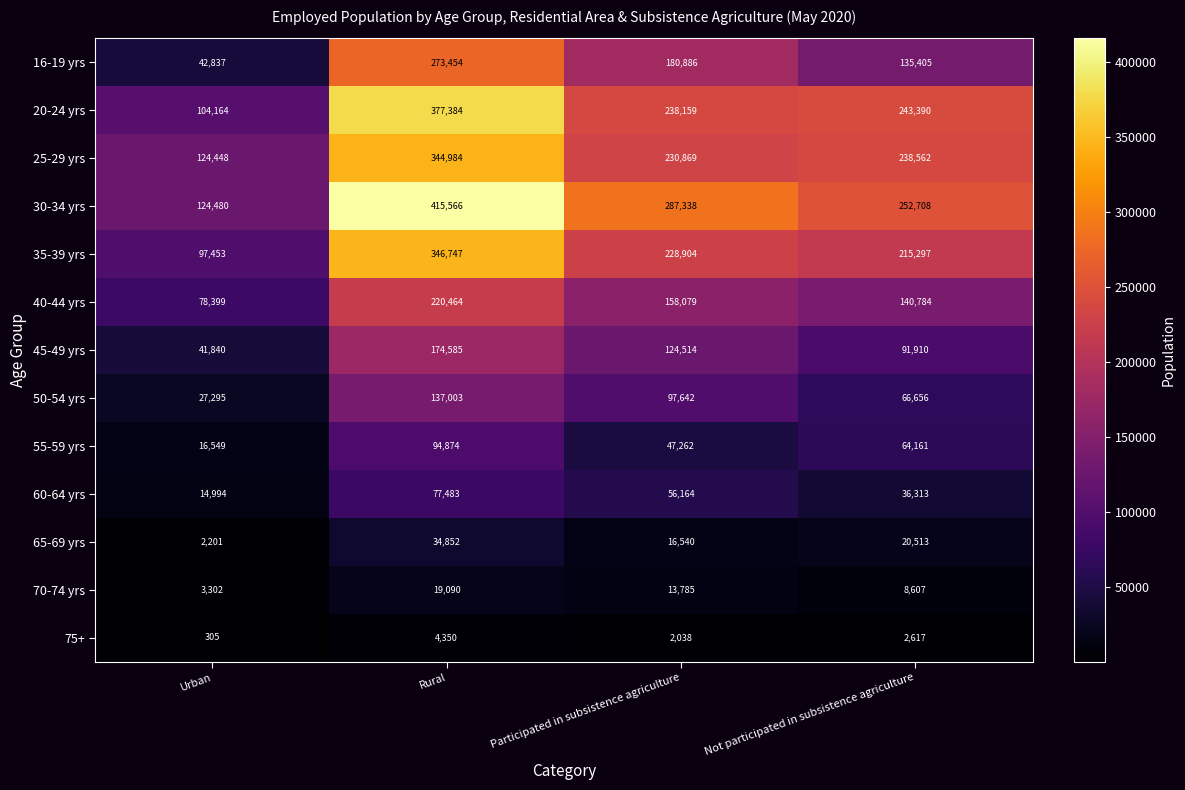

What is the approximate value of 55-59 yrs at Rural?

94874